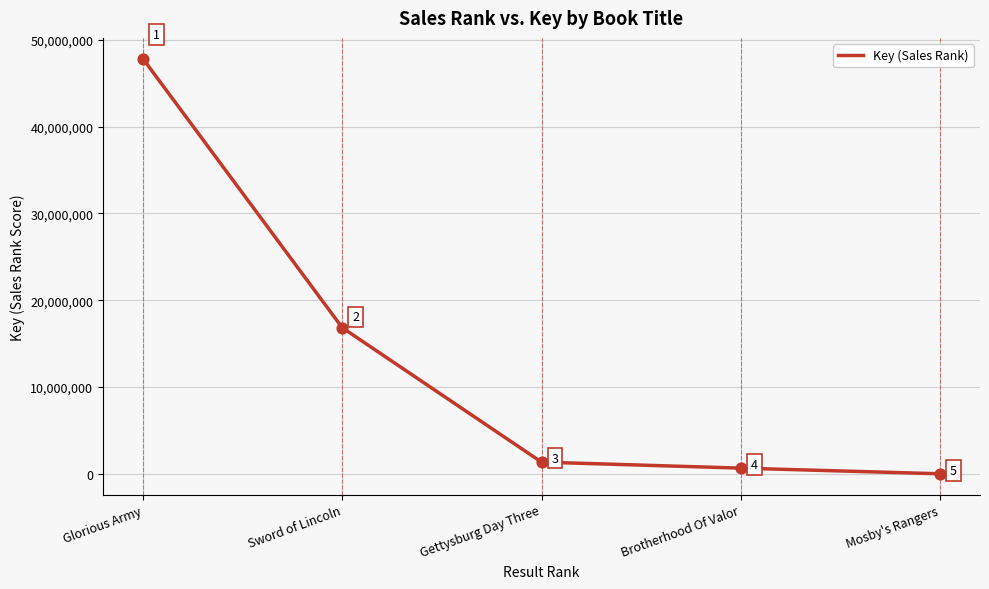

Between Sword of Lincoln and Gettysburg Day Three, which is larger?

Sword of Lincoln